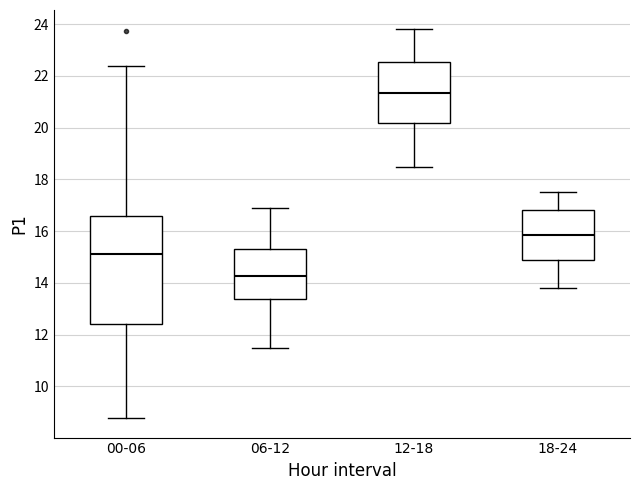

Which box is the tallest, from its lower edge to its upper edge?

00-06